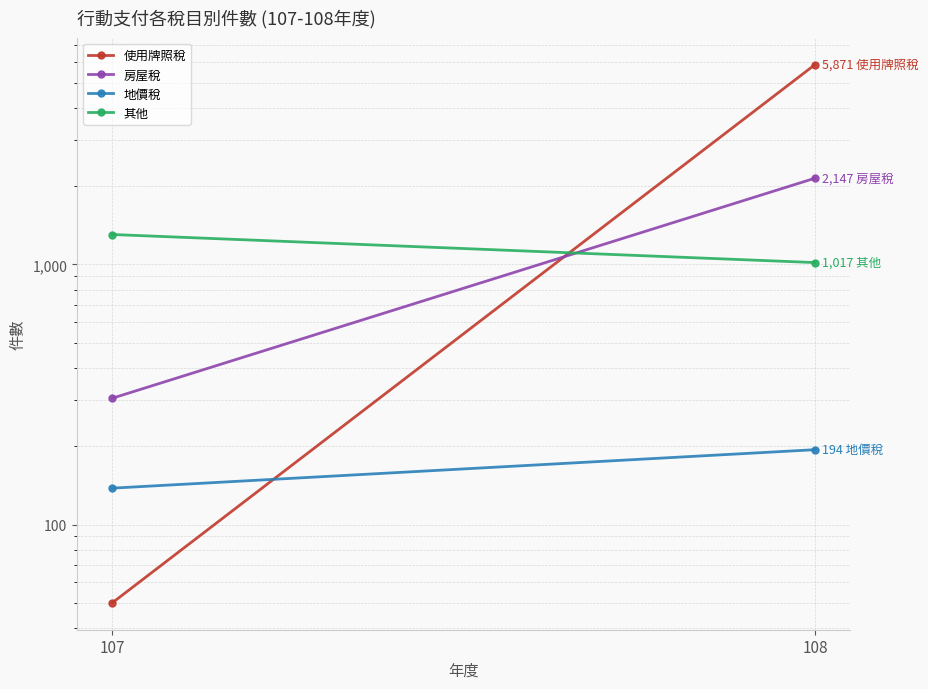

Reading left to right, list all the values displayed in this chart.

使用牌照稅: 50	5871
房屋稅: 306	2147
地價稅: 138	194
其他: 1304	1017